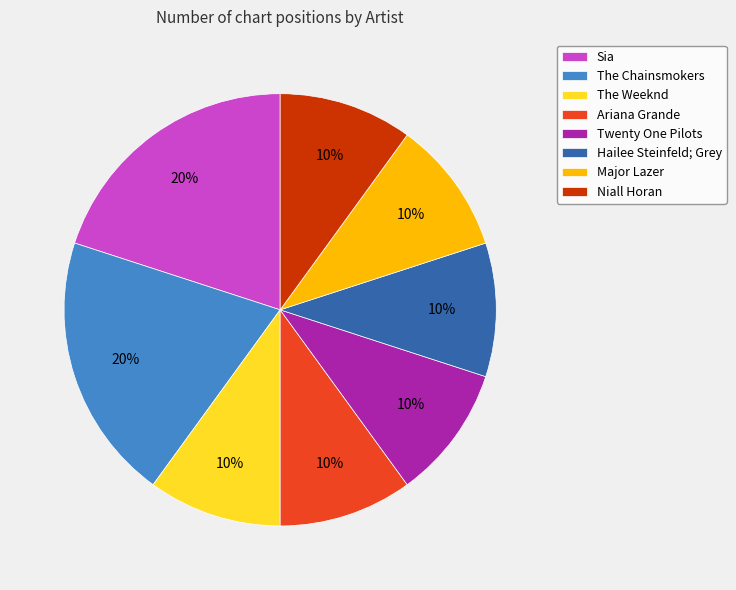

True or false: Twenty One Pilots accounts for 23% of the total.

False